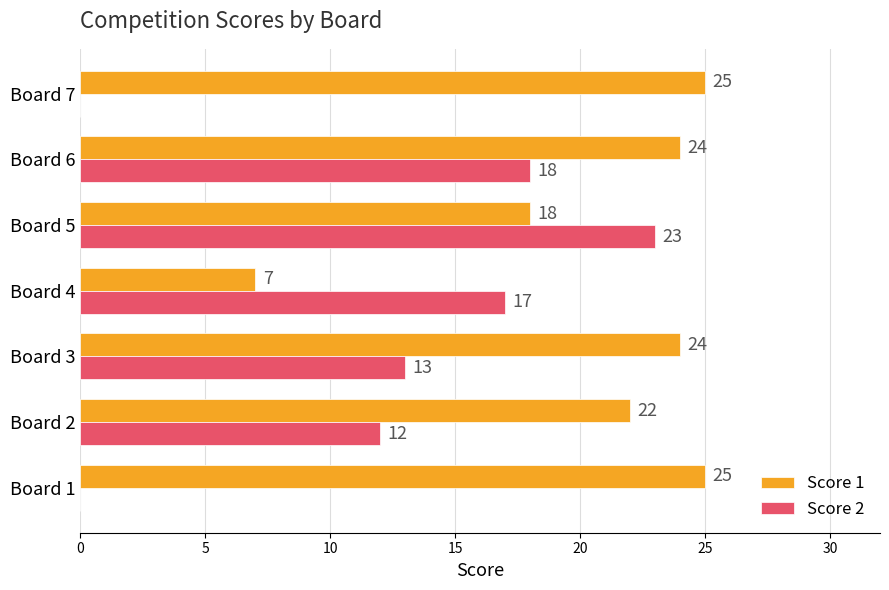

Which series has the largest range (max minus min)?

Score 2